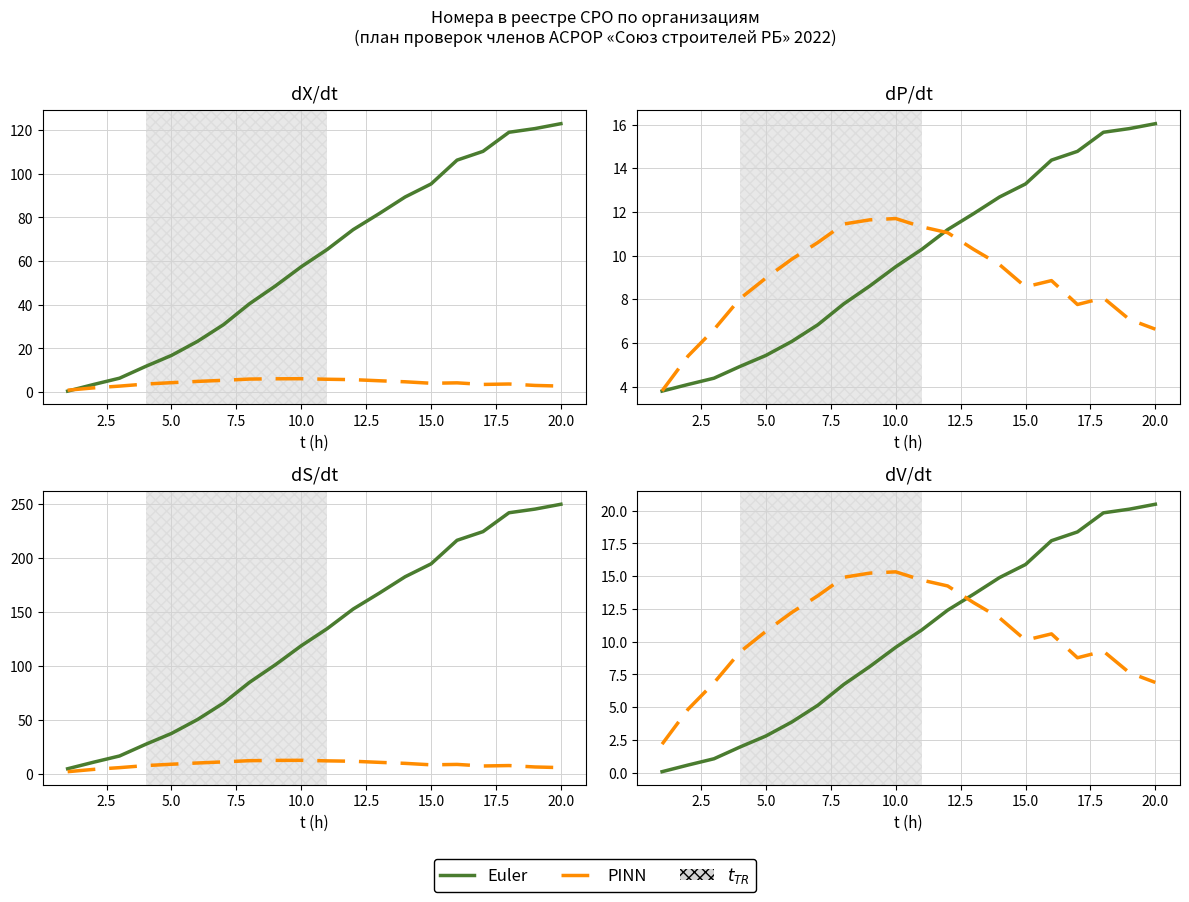

Does the chart have visible grid lines?

Yes